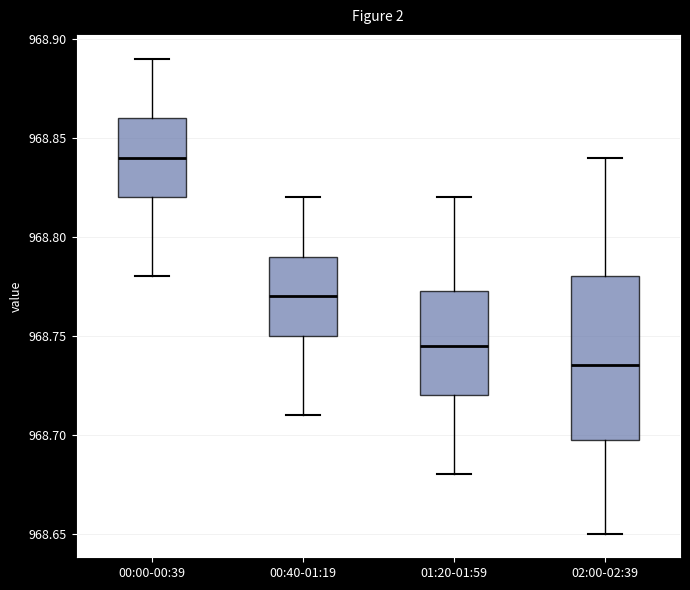

Comparing the boxes themselves (not the whiskers), which one is the tallest?

02:00-02:39